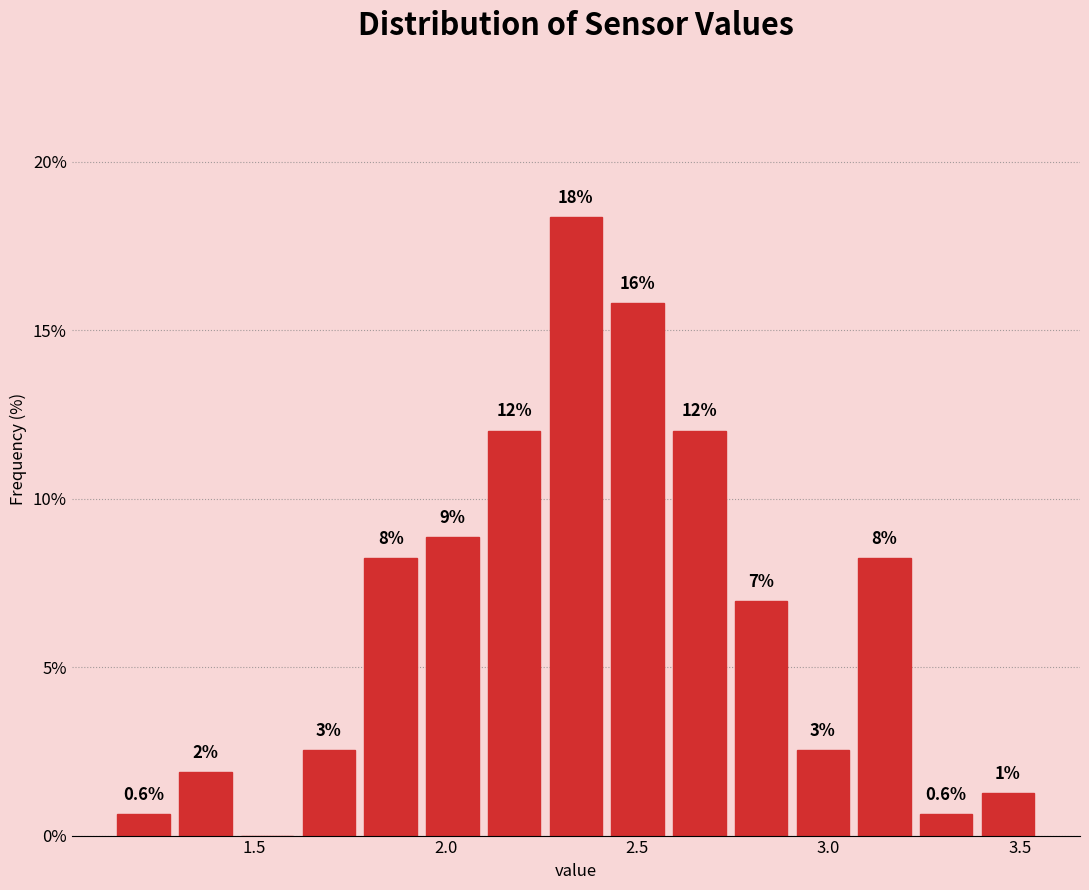

Read against the x-axis, roughly where is the centre of the tallest bar?

2.35